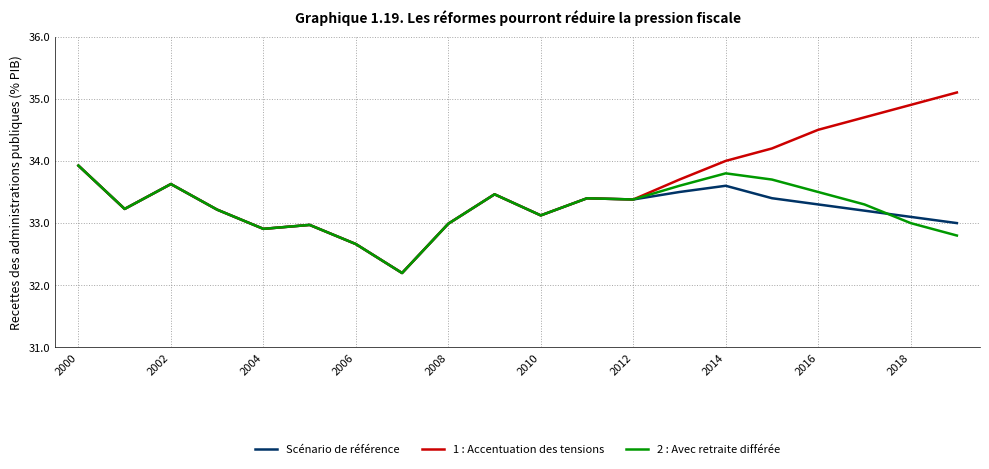

What is the minimum value for Scénario de référence?

32.2